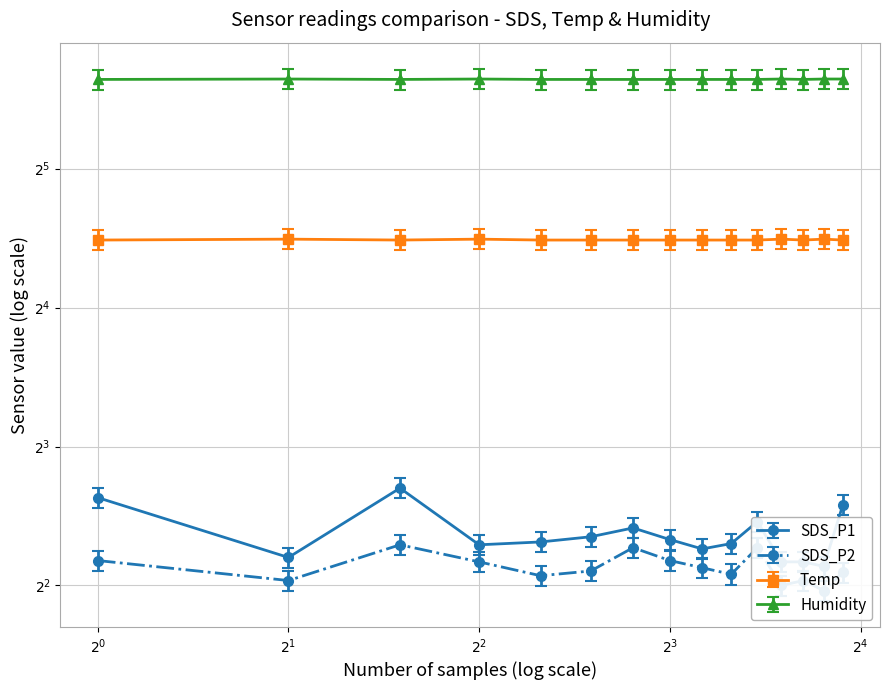

Reading left to right, transcribe all the data shown in this chart.

SDS_P1: 6.2	4.6	6.5	4.9	5.0	5.1	5.3	5.0	4.8	4.9	5.5	4.5	4.5	4.4	6.0
SDS_P2: 4.5	4.1	4.9	4.5	4.2	4.3	4.8	4.5	4.4	4.2	4.8	4.0	4.1	3.9	4.3
Temp: 22.4	22.5	22.4	22.5	22.4	22.4	22.4	22.4	22.4	22.4	22.4	22.5	22.4	22.5	22.4
Humidity: 49.9	50.0	49.9	50.0	49.9	49.9	49.9	49.9	49.9	49.9	49.9	50.0	49.9	50.0	50.0